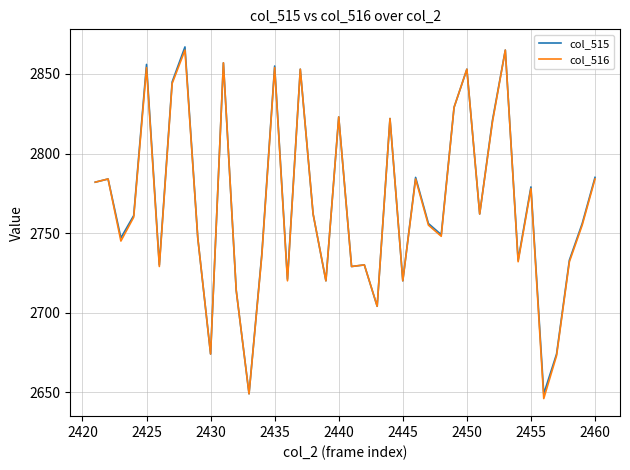

What is the average value of the col_515 series?

2768